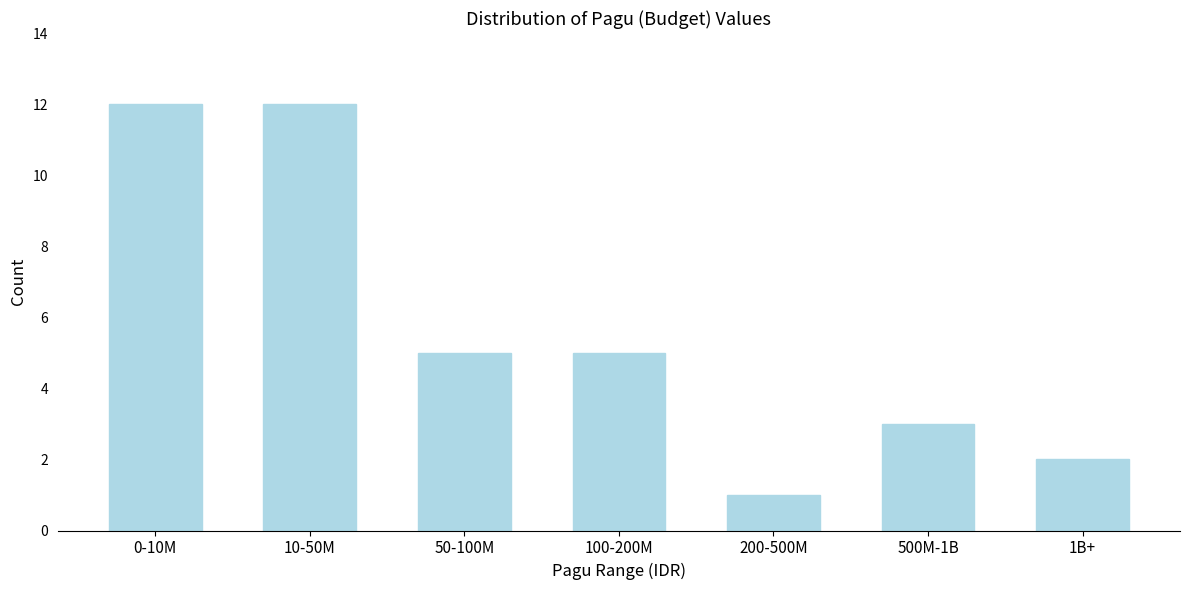

Reading left to right, transcribe all the data shown in this chart.

0-10M=12	10-50M=12	50-100M=5	100-200M=5	200-500M=1	500M-1B=3	1B+=2